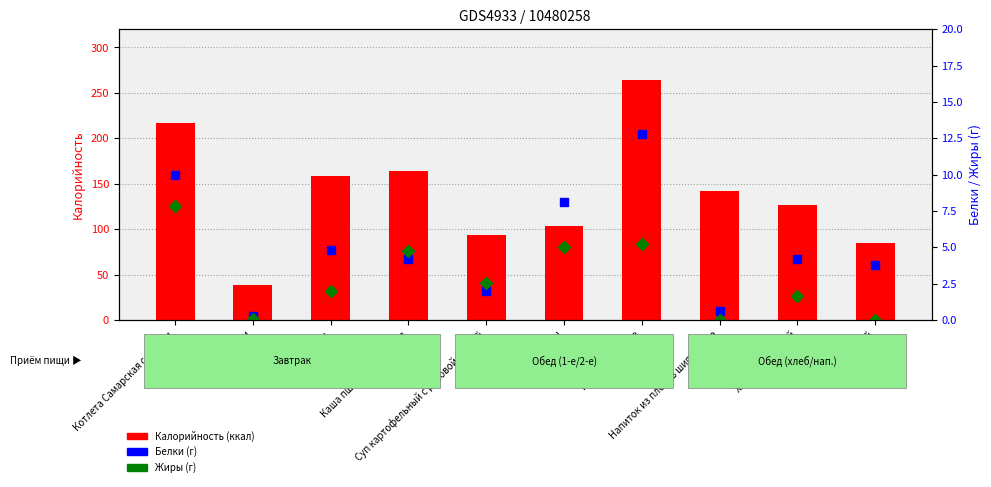

Which series has the largest total across all categories?

Калорийность (ккал)